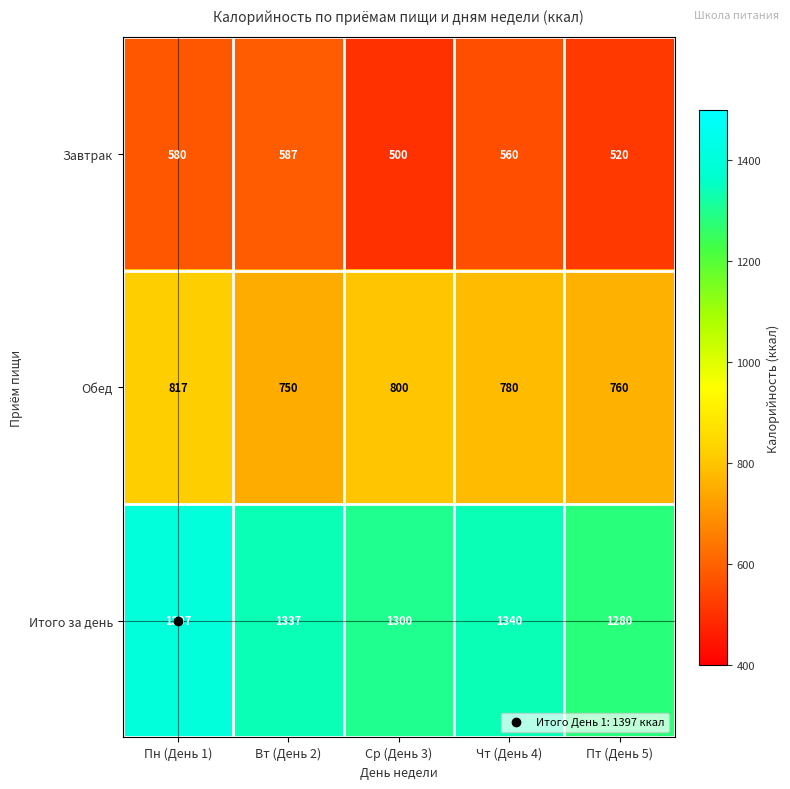

How many data points does each series have?

5